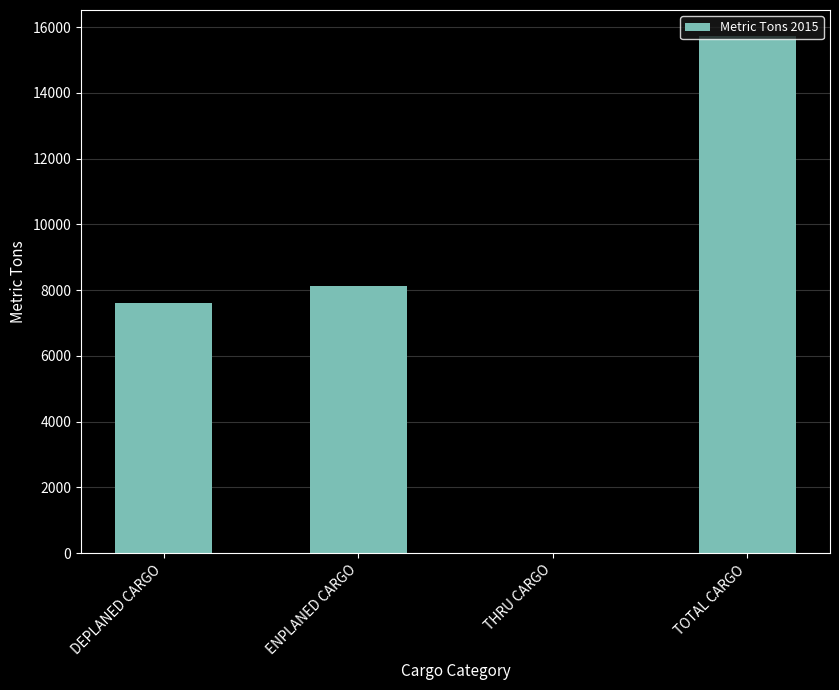

How many categories are shown in the chart?

4